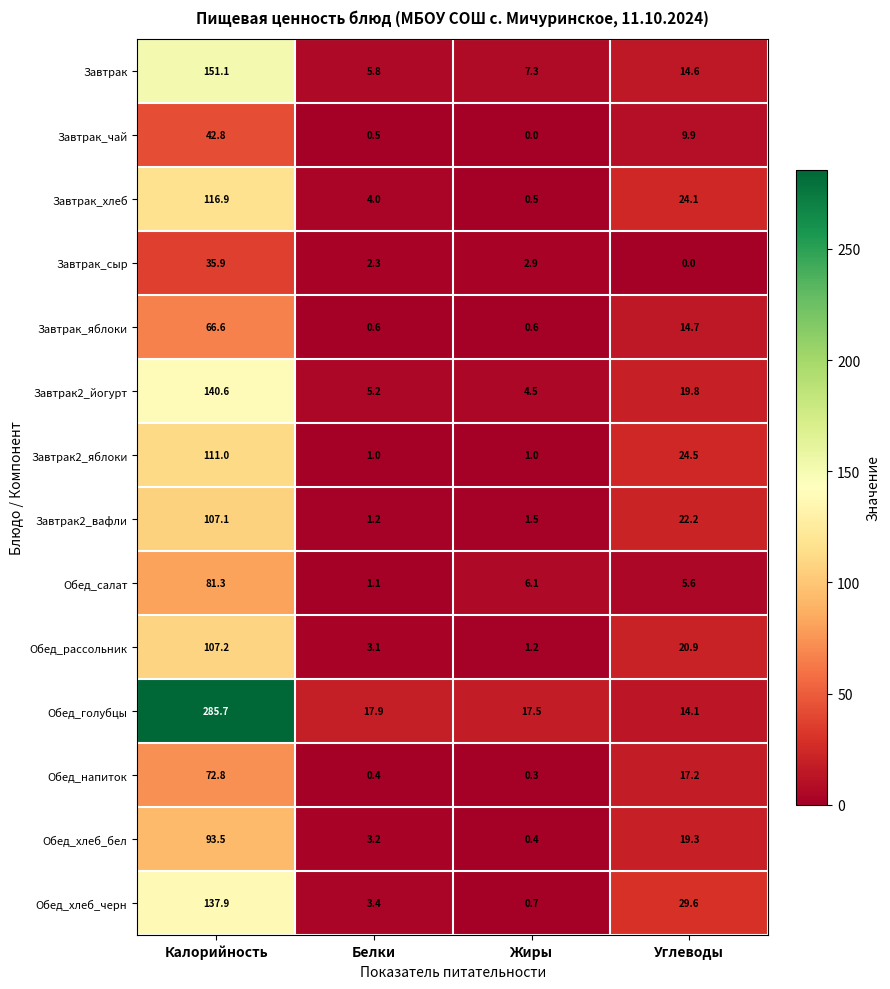

List the labels in order of Завтрак value, smallest first.

Белки, Жиры, Углеводы, Калорийность